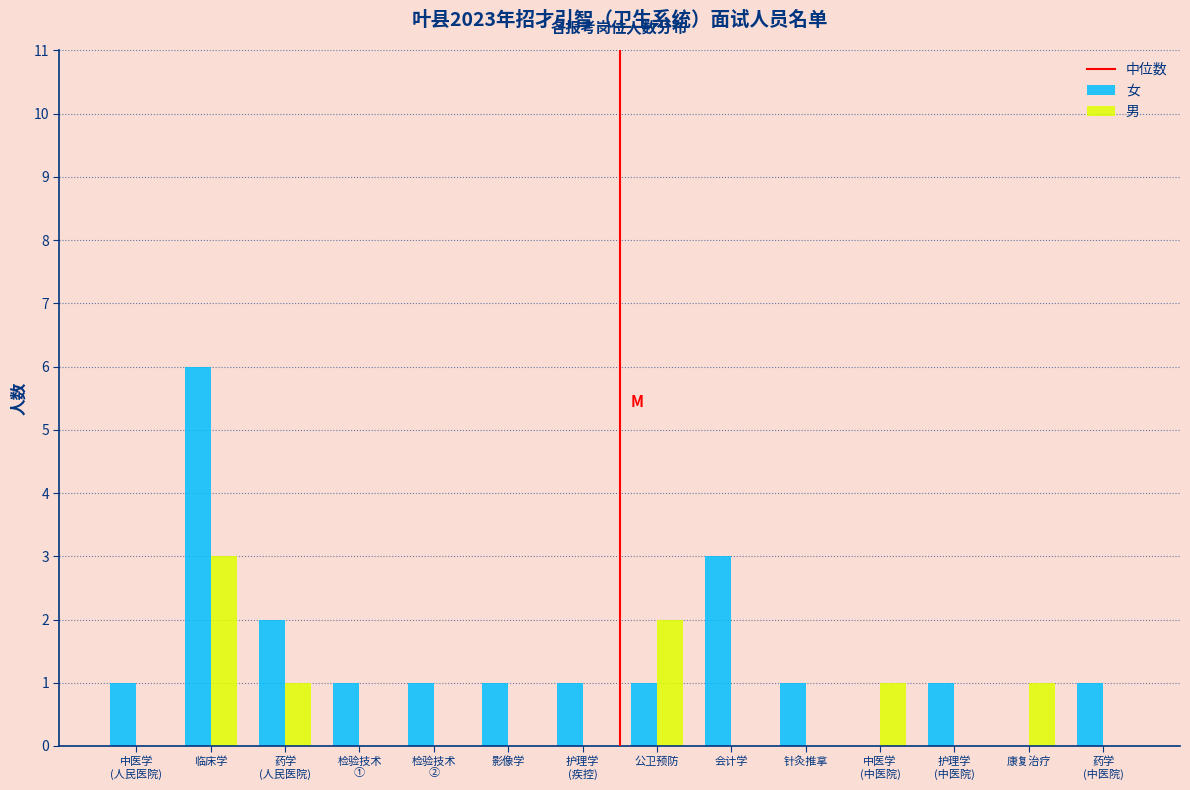

Which series has the largest total across all categories?

女